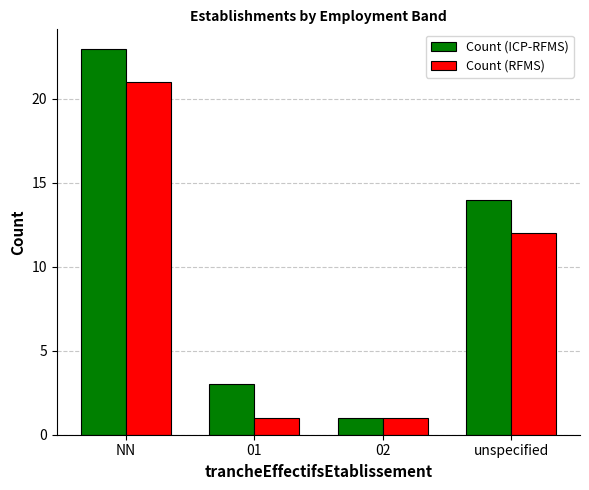

What position from the right is NN?

4